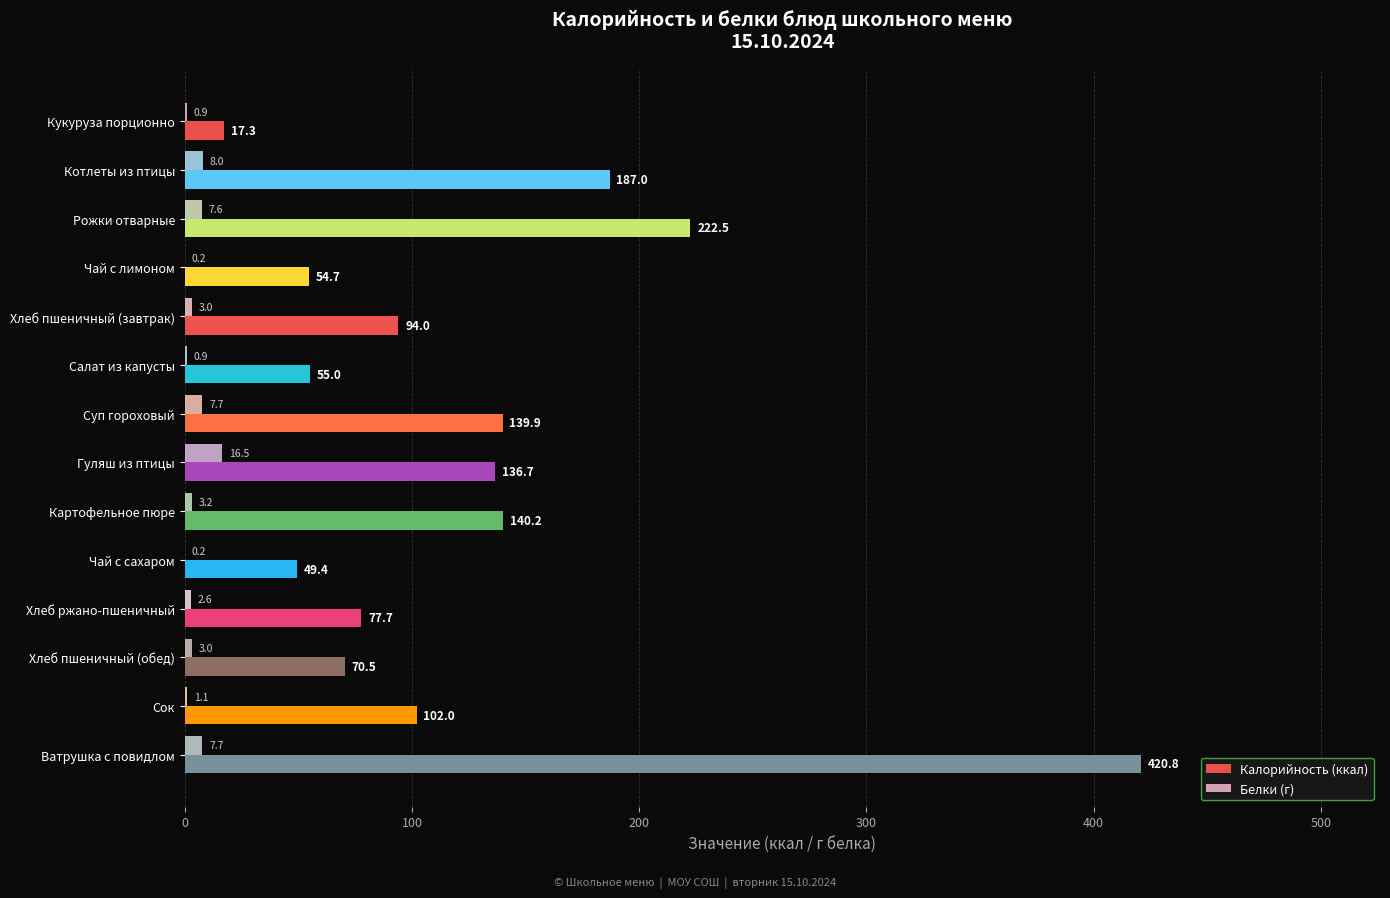

At which label does Калорийность (ккал) reach its peak?

Ватрушка с повидлом